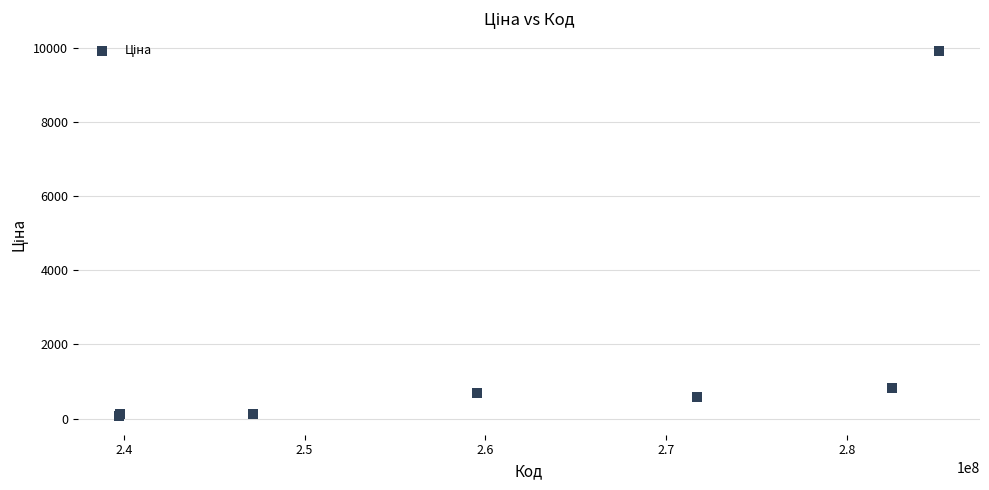

What Y value in the scatter plot is closest to 4982?

813.0